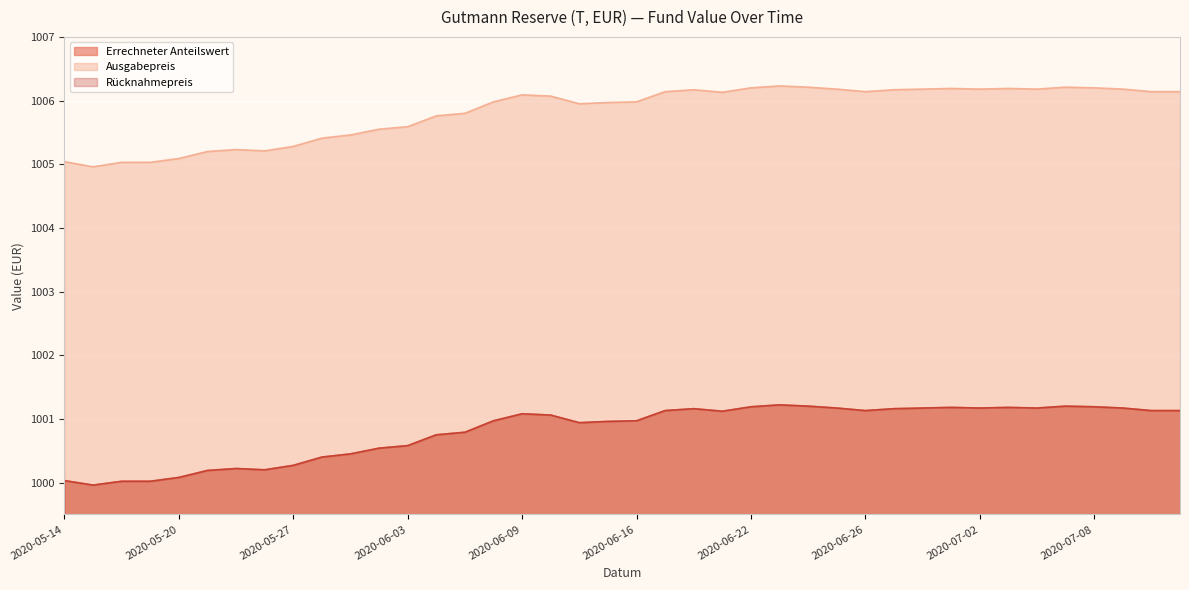

True or false: Errechneter Anteilswert and Rücknahmepreis intersect in this chart.

False